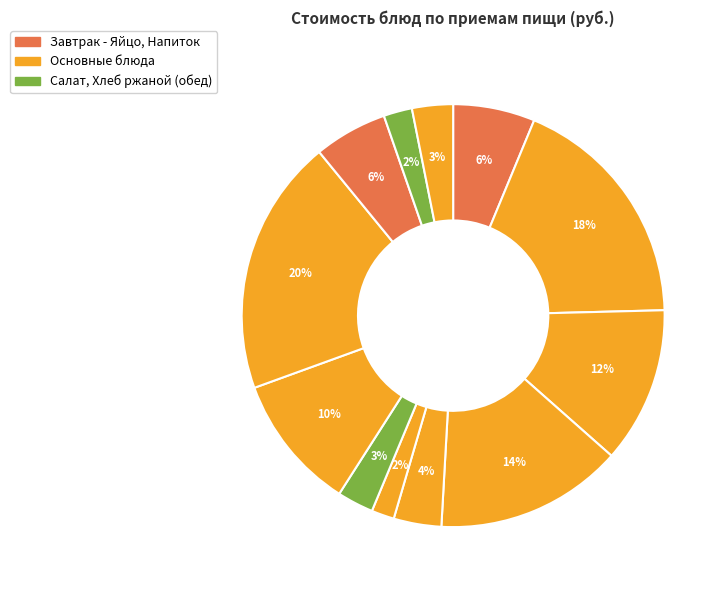

To the nearest percent, what is the difference between the largest and smallest slice percentages?

18%